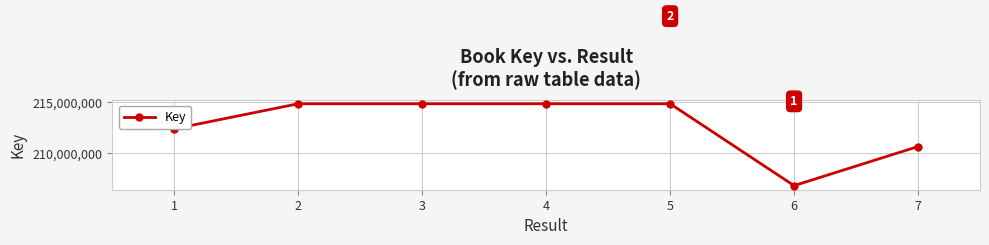

What is the sum of all values?

1489289381